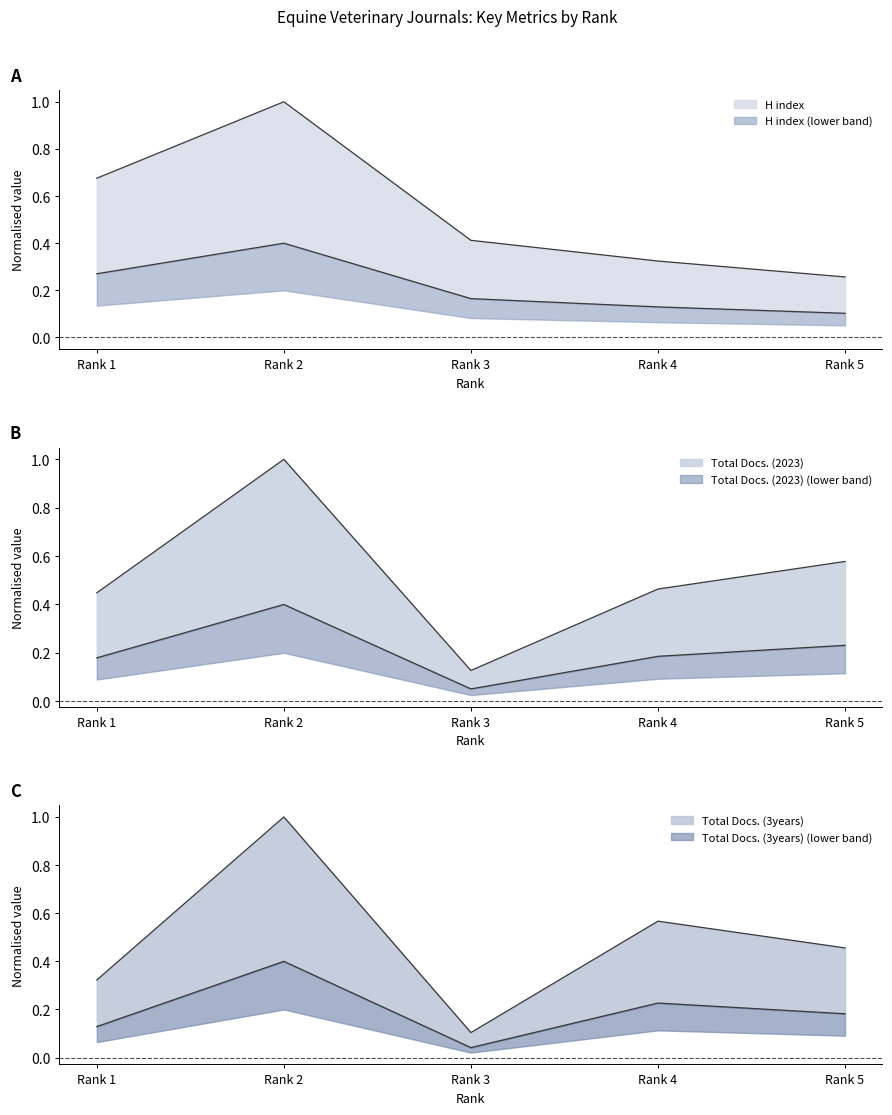

What is the average value of the Total Docs. (3years) series?

0.5